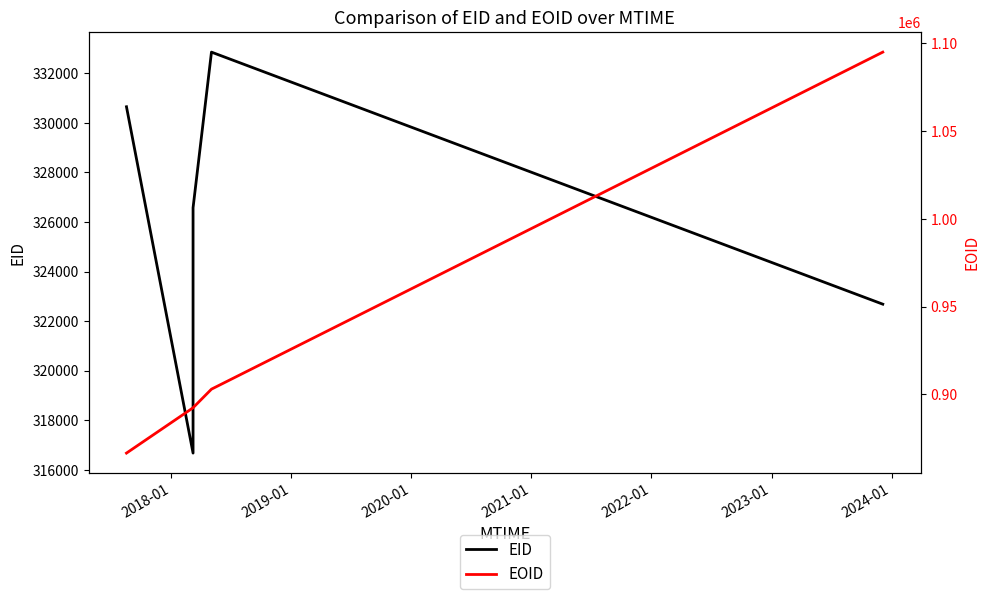

What is the value of the EID point at the 6th from the left?

322684